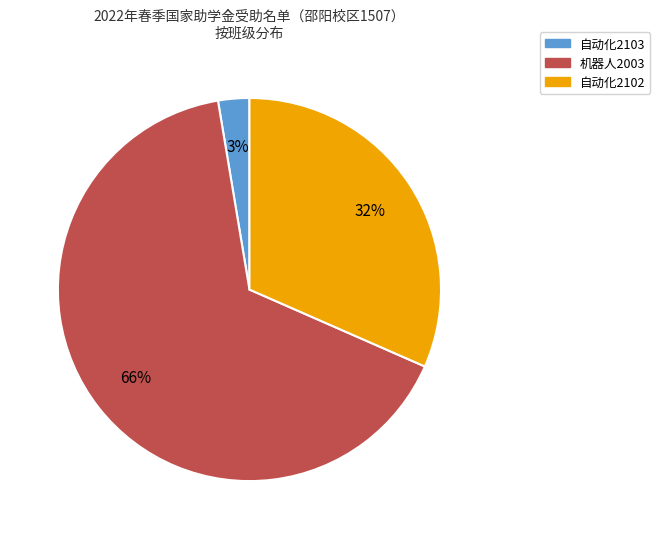

Which category has the biggest portion of the pie?

机器人2003